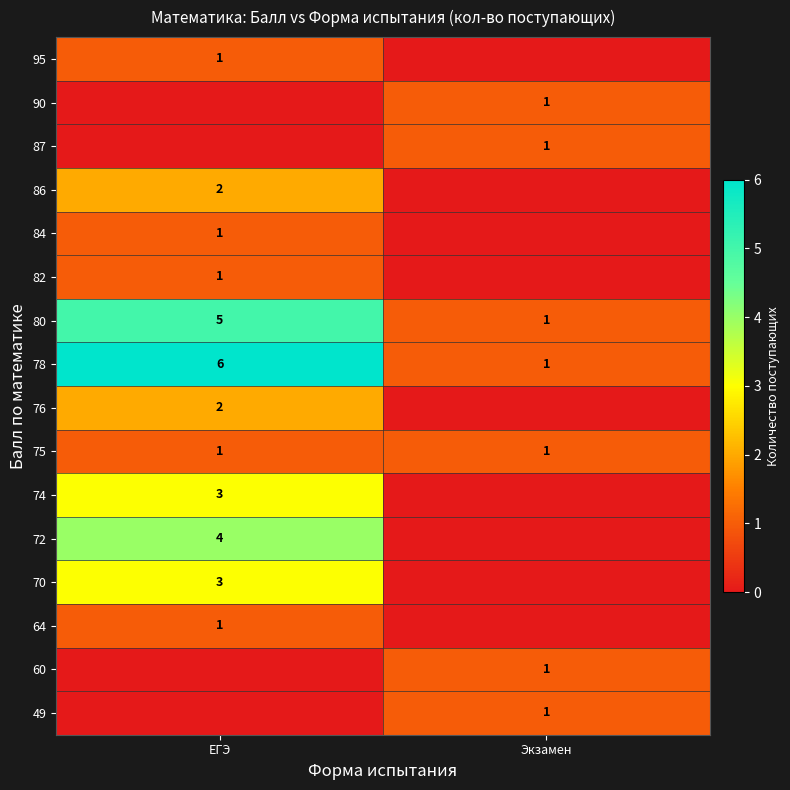

The value of 82 at ЕГЭ is 1. True or false?

True